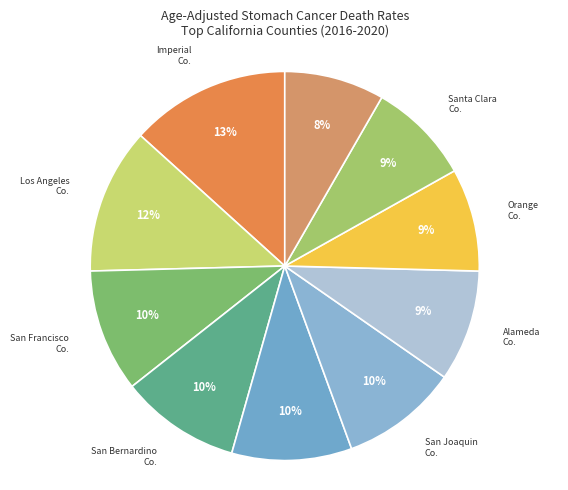

Rank the categories by value from highest to lowest.

Imperial County, Los Angeles County, San Francisco County, San Bernardino County, Sacramento County, San Joaquin County, Alameda County, Orange County, Santa Clara County, Fresno County